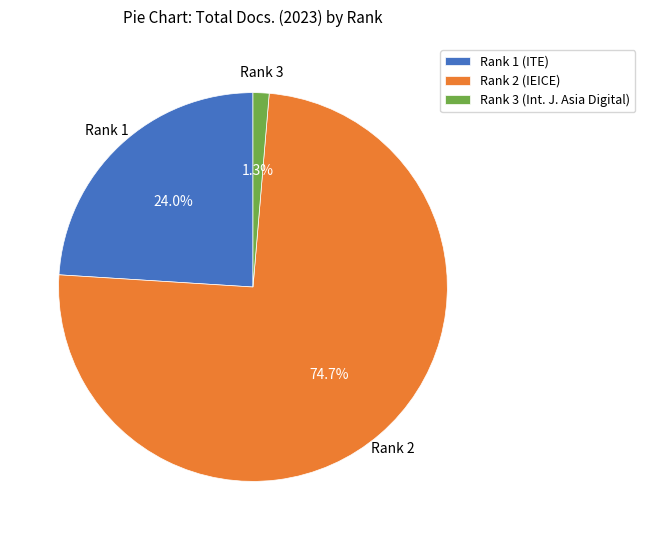

What percentage do Rank 3 and Rank 2 together represent?

76.0%